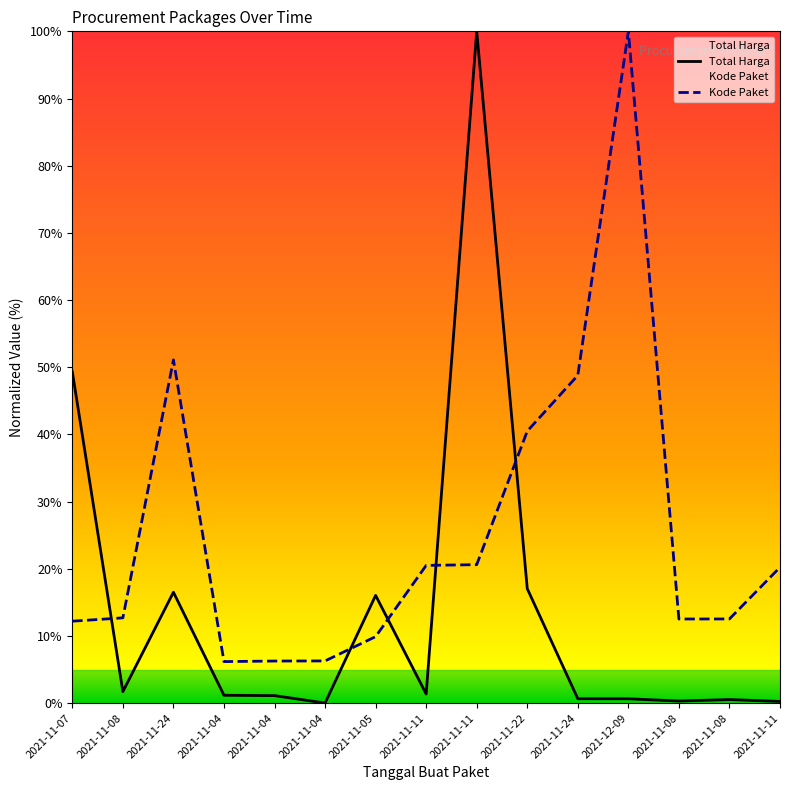

Which series has the largest total across all categories?

Kode Paket